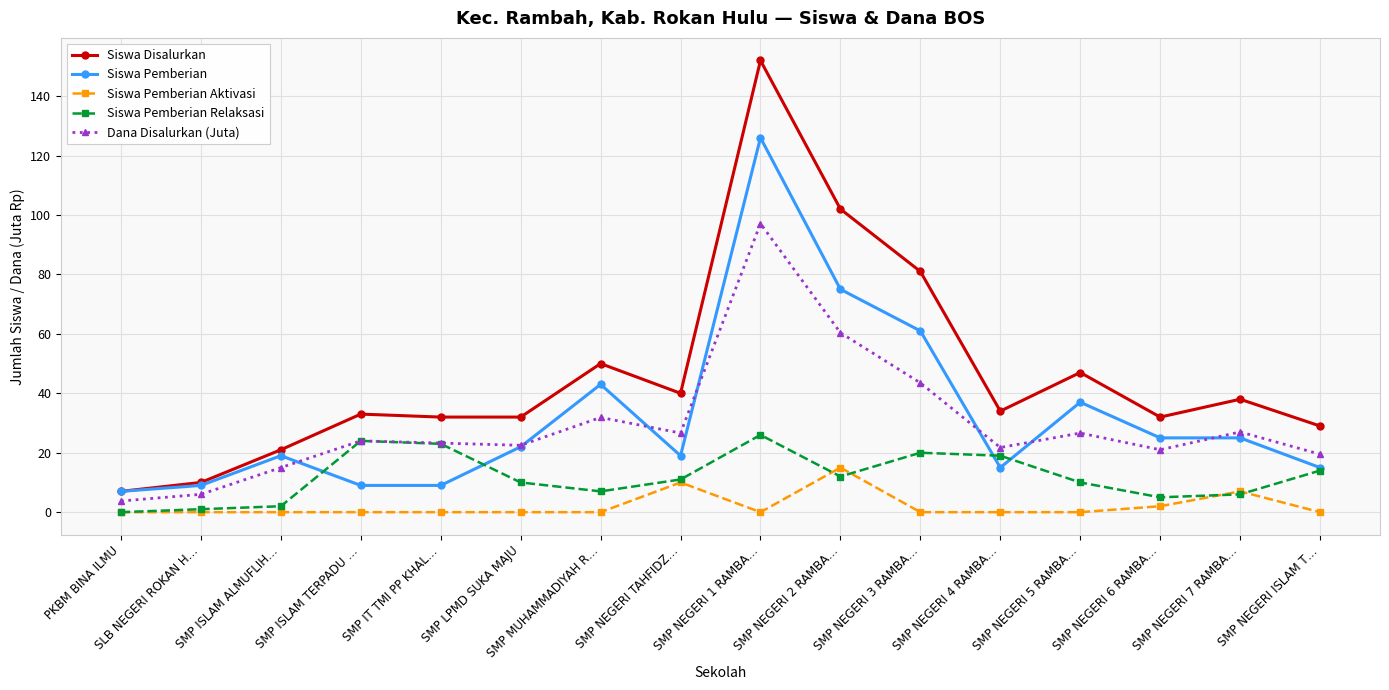

How many data points in Siswa Disalurkan are less than 34?

8